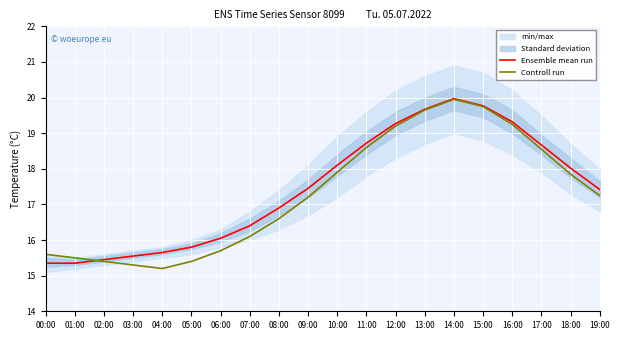

How many intersections are there between Controll run and Ensemble mean run?

1